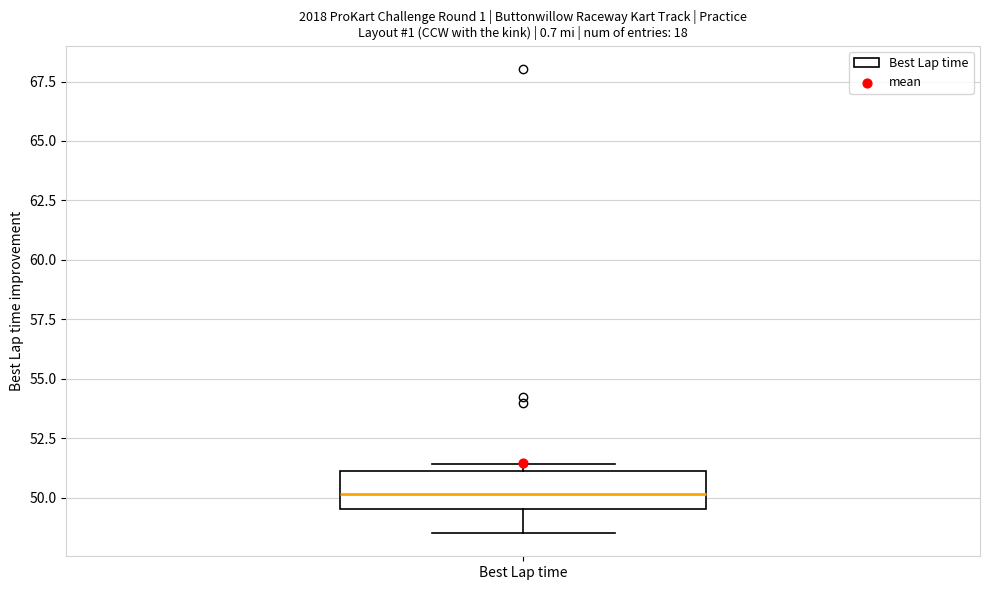

Read this box plot against the y-axis: the position of the median line, the range covered by the box, and the ends of both whiskers. The values are not printed on the chart, so give them approximately, as read against the axis.

median 50.0, box 49.5 to 51.0, whiskers 48.5 to 51.5